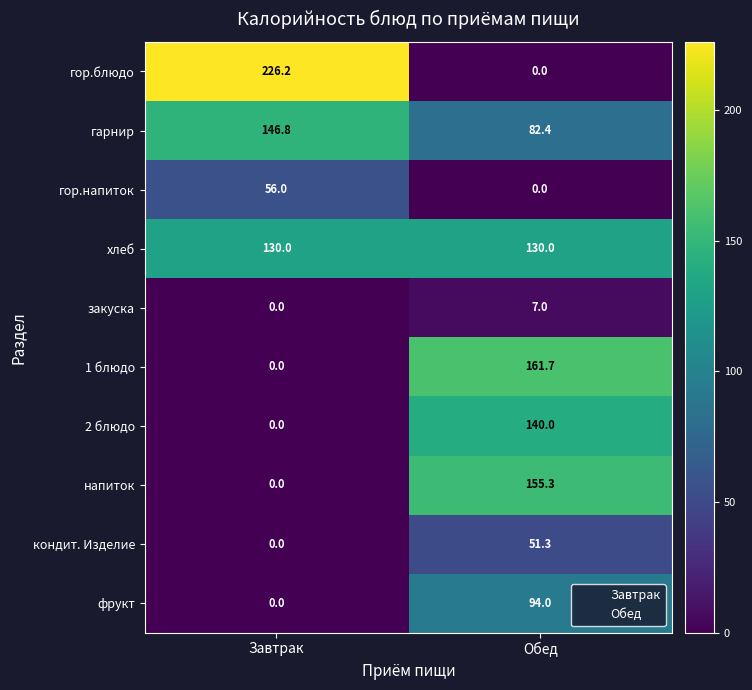

How many data points does each series have?

2